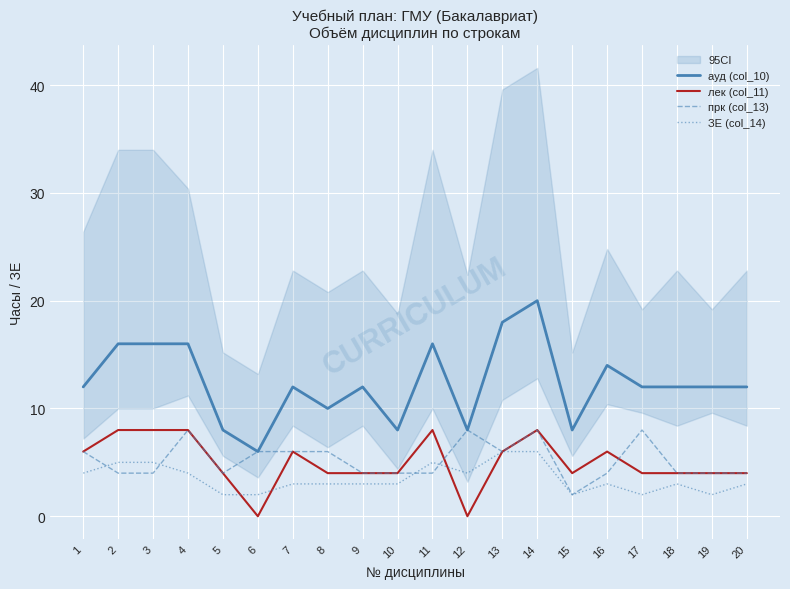

Where does the ауд (col_10) series first go above 12?

2